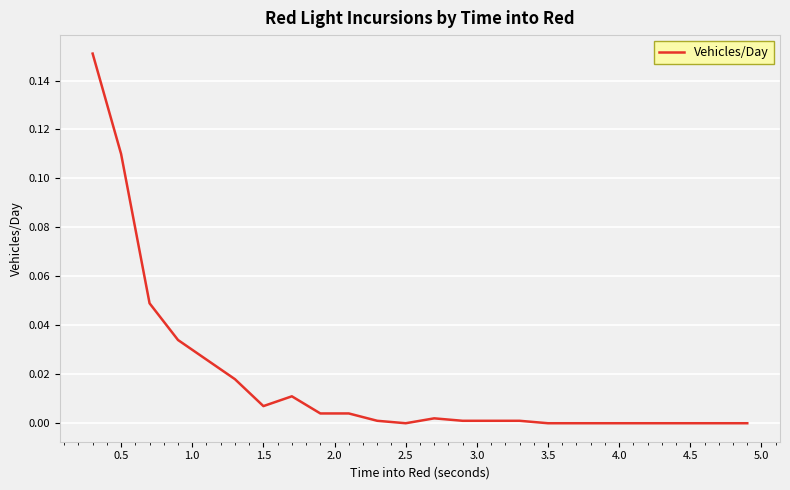

Does the chart have visible grid lines?

Yes